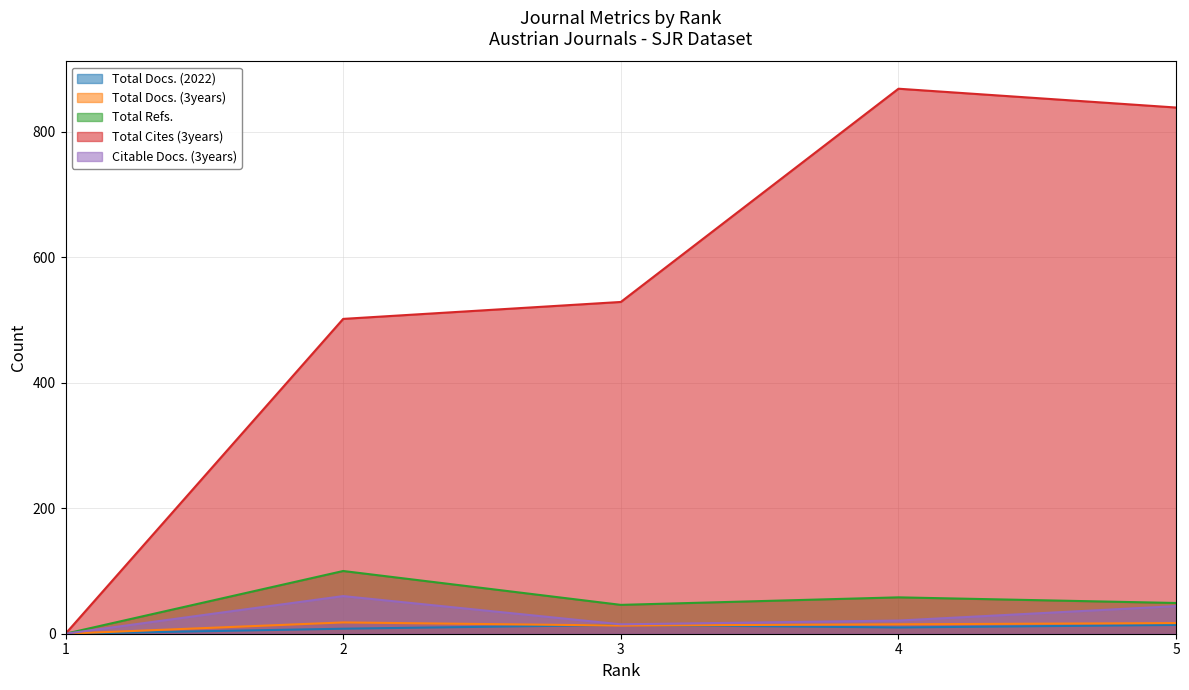

What is the average value of the Total Docs. (2022) series?

9